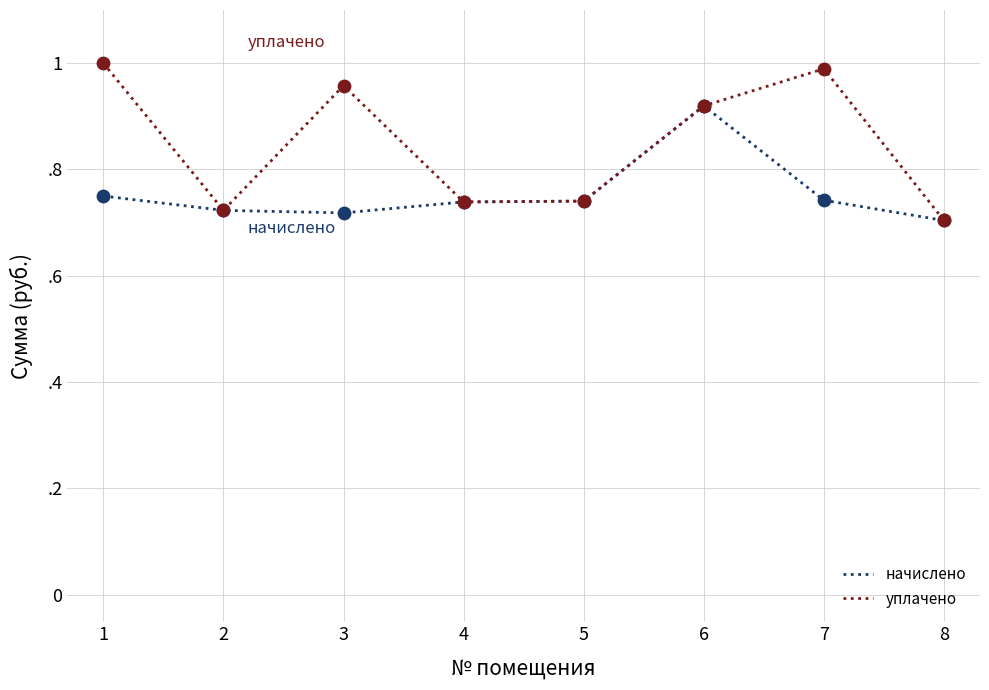

What are all the series names shown in the legend?

начислено, уплачено